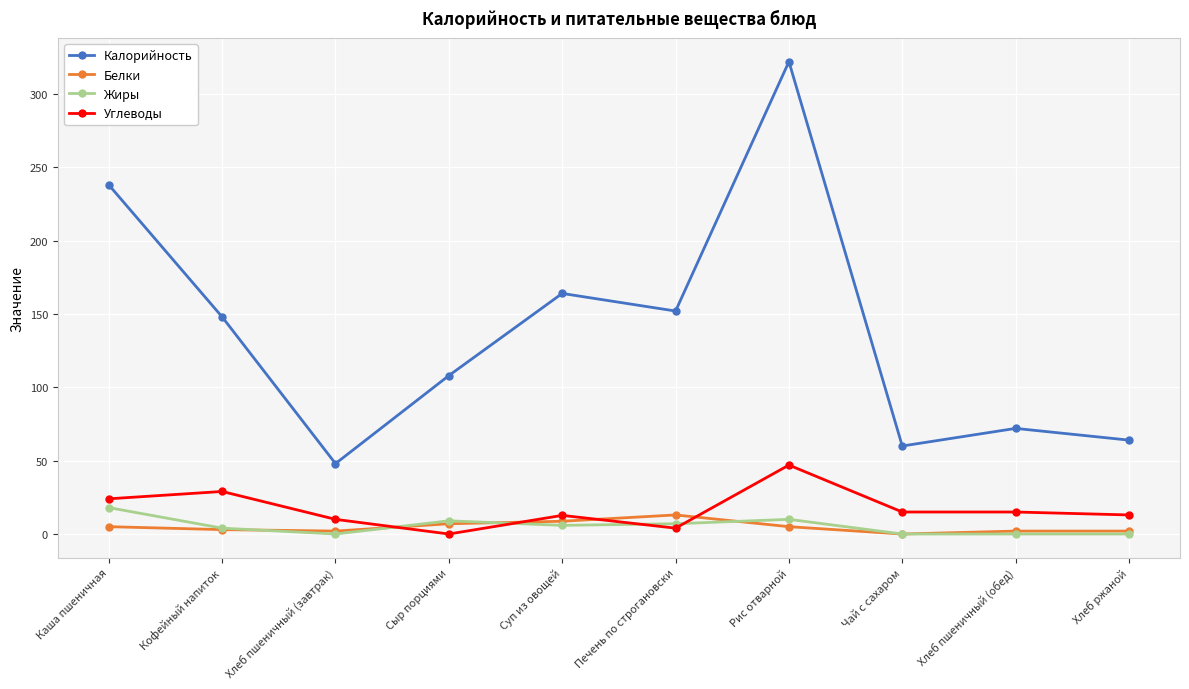

At which category is the sum across all series the highest?

Рис отварной